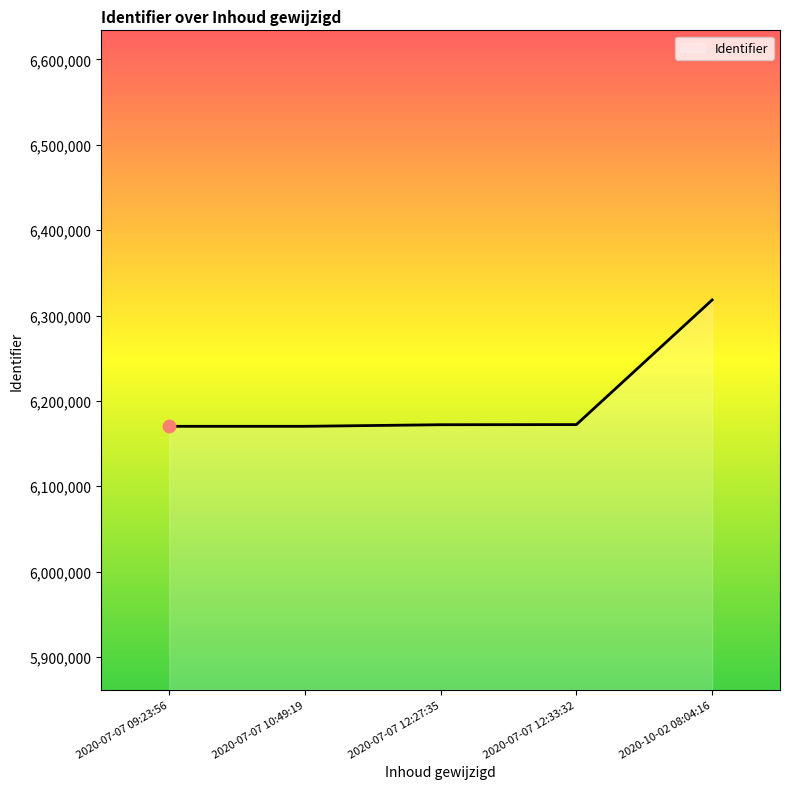

What is the ratio of the value at 2020-07-07 12:27:35 to the value at 2020-07-07 09:23:56?

1.0